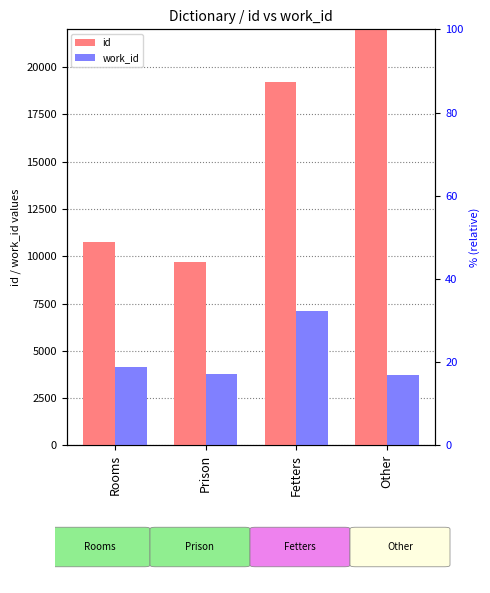

Between Prison and Other, which is larger?

Other